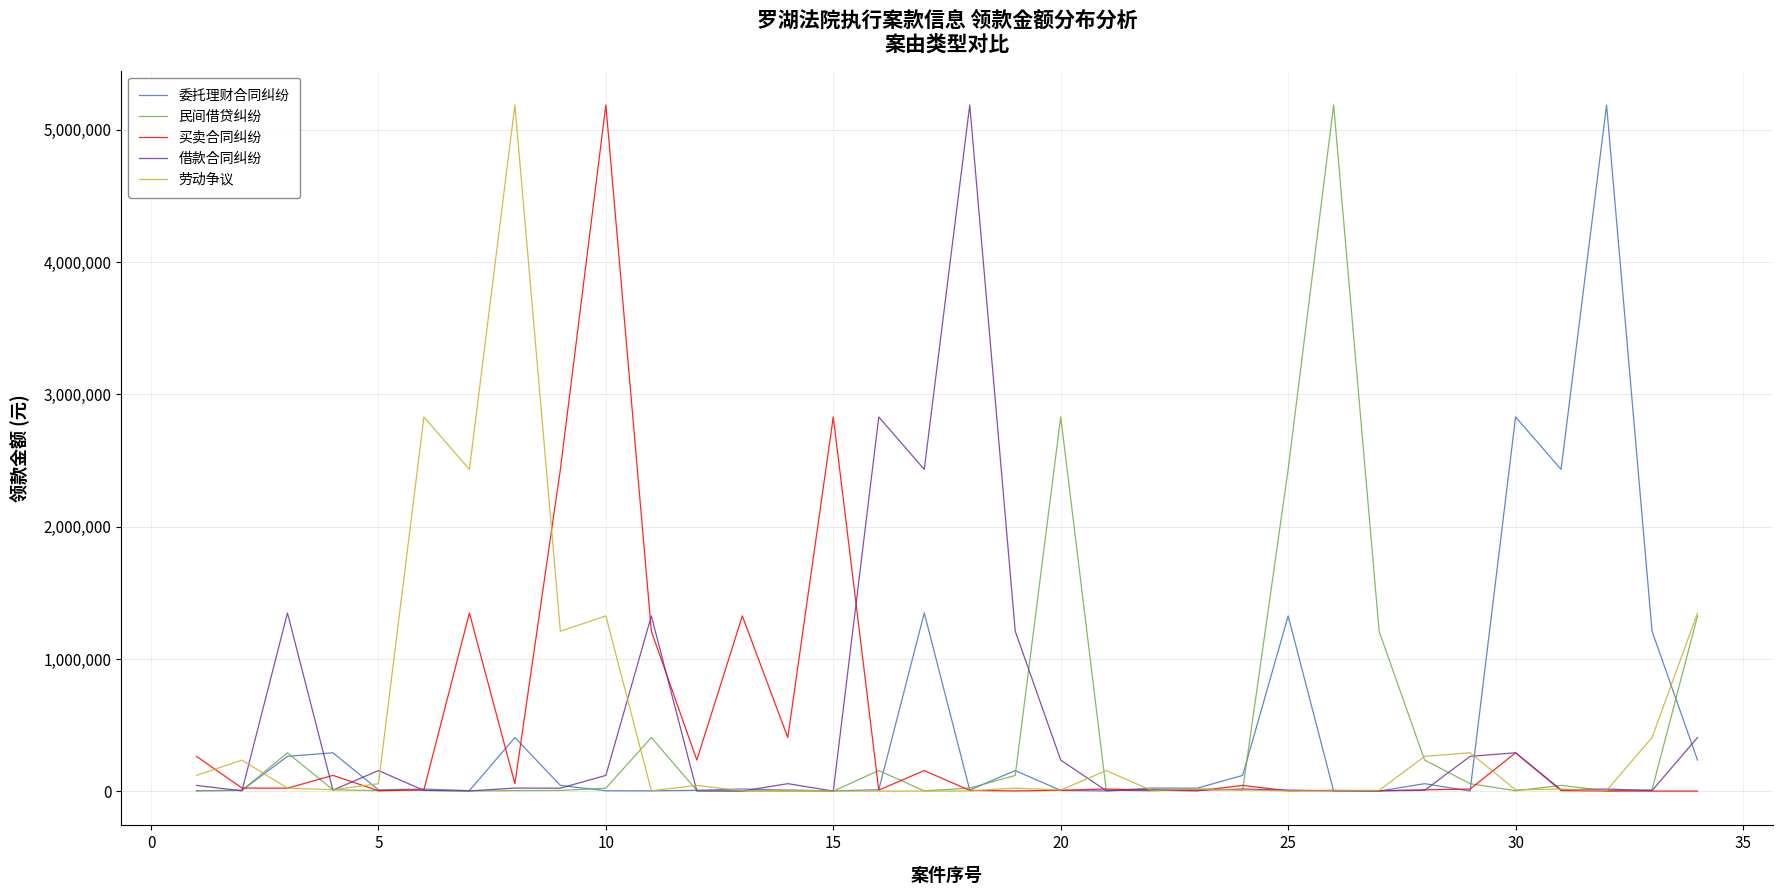

What is the maximum value shown in the chart?

5187492.3